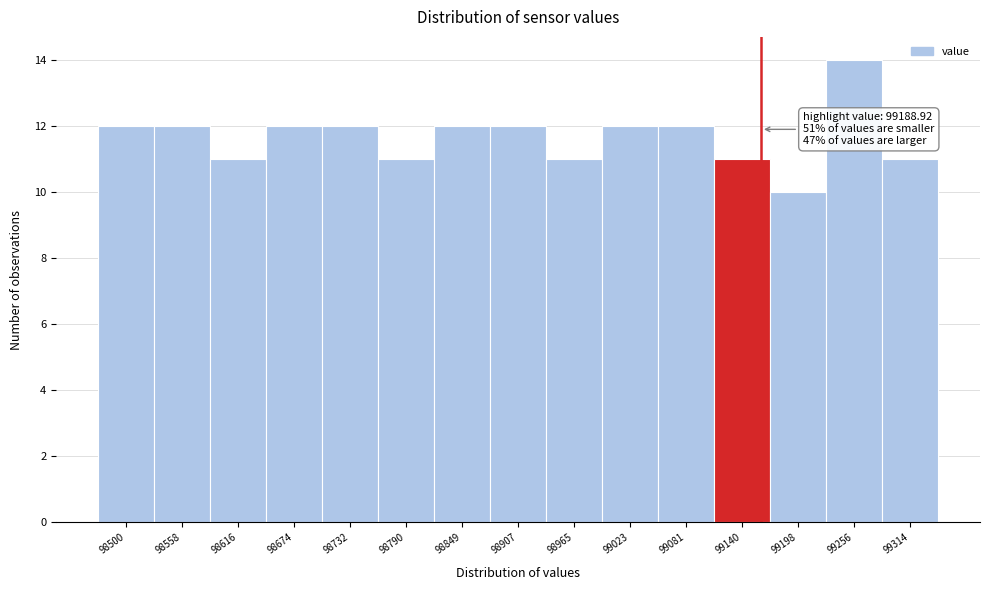

Reading right to left, transcribe all the data shown in this chart.

99314=11	99256=14	99198=10	99140=11	99081=12	99023=12	98965=11	98907=12	98849=12	98790=11	98732=12	98674=12	98616=11	98558=12	98500=12